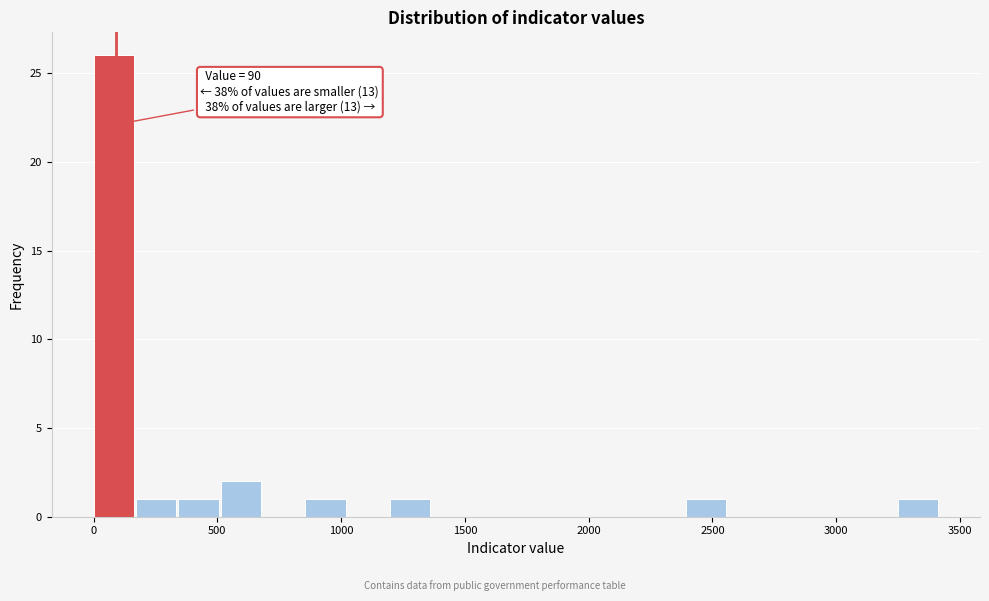

Around what value on the x-axis is the tallest bar? Give the approximate position of its centre, as read against the axis.

100